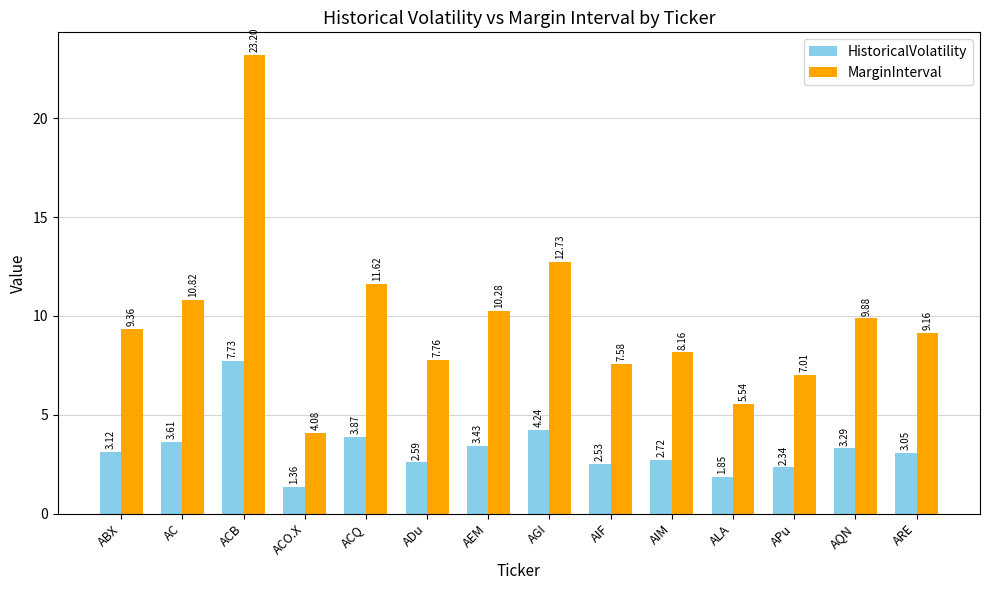

Does the chart contain any negative values?

No